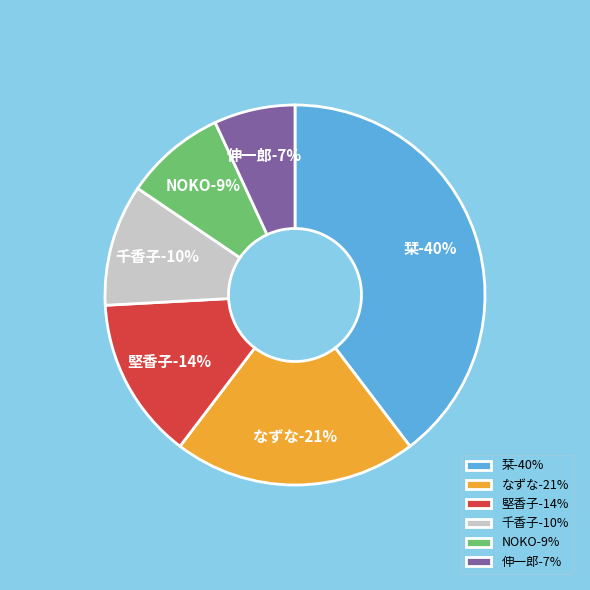

How many slices are in this pie chart?

6